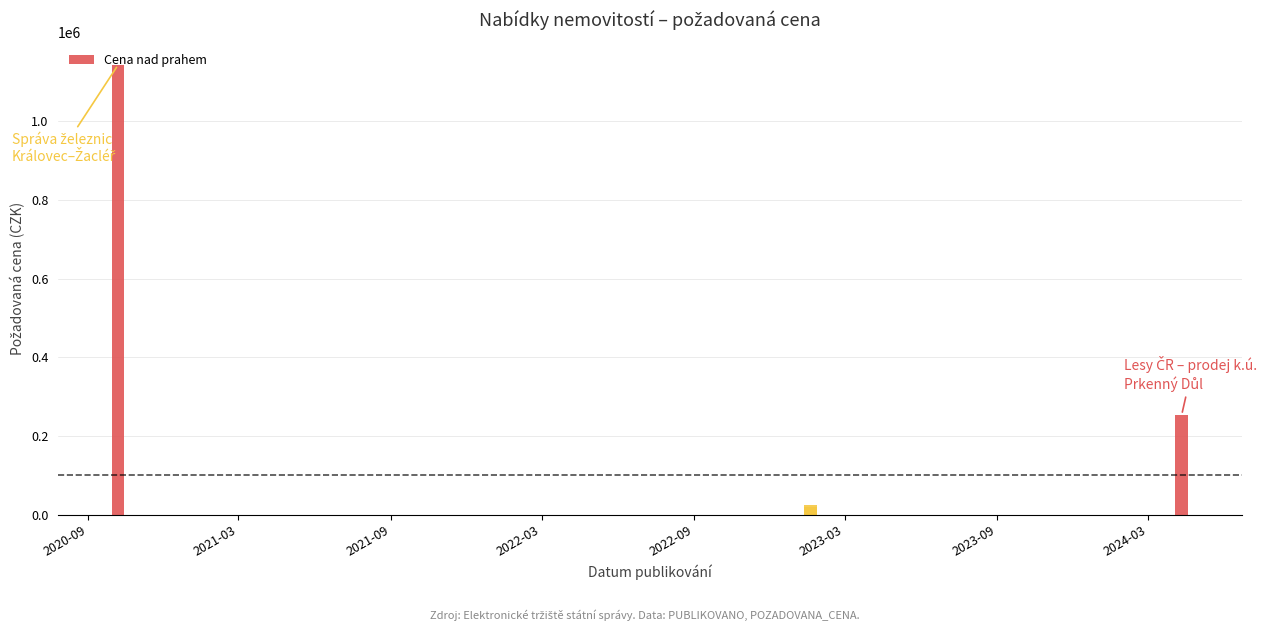

The chart shows a value of 332612 at 2024-04-10. True or false?

False